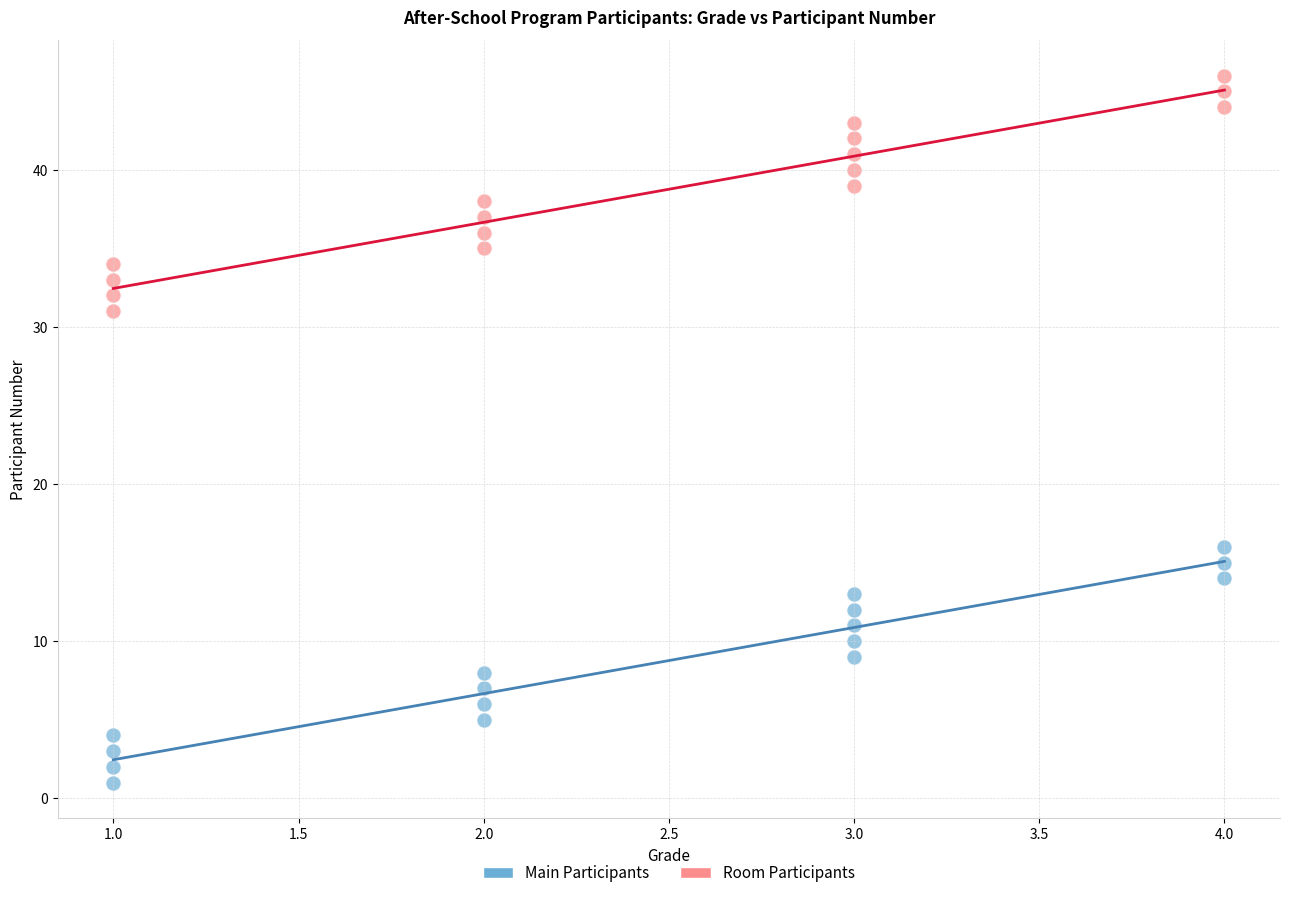

Across all data points, what is the range of X values (max minus min)?

3